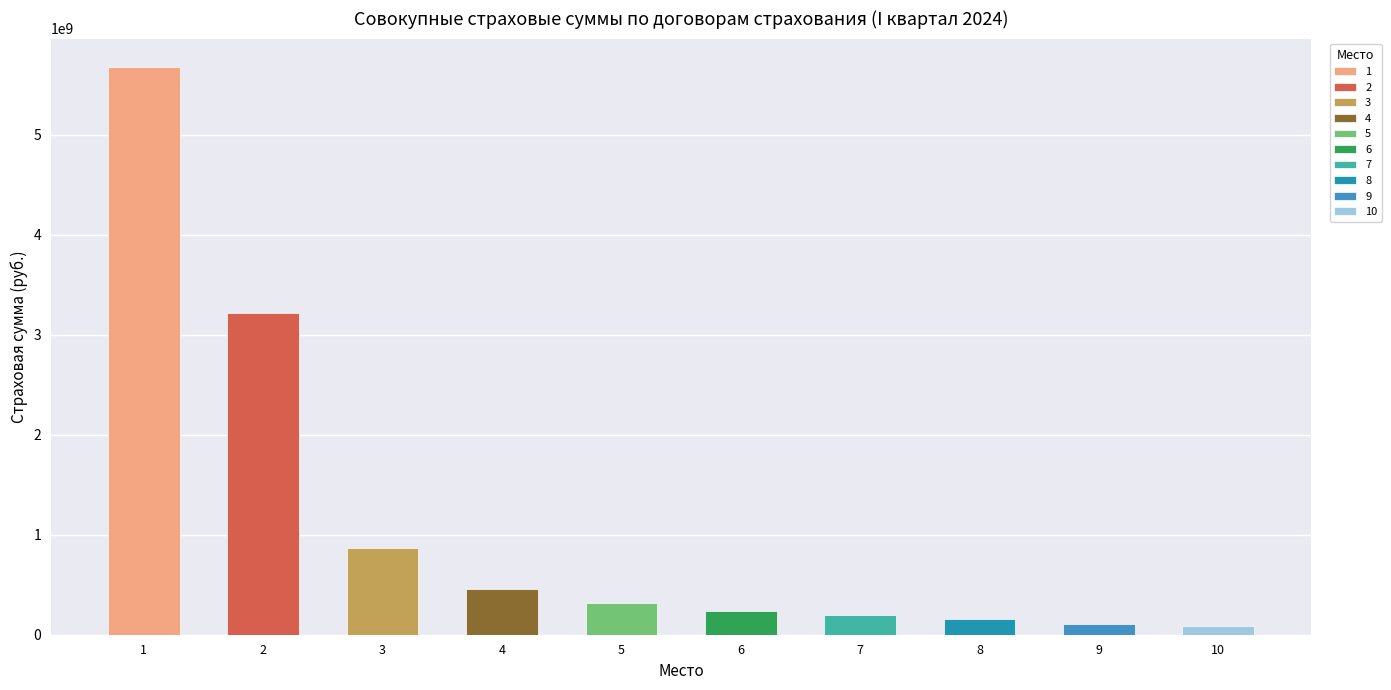

Does the chart contain stacked bars?

No